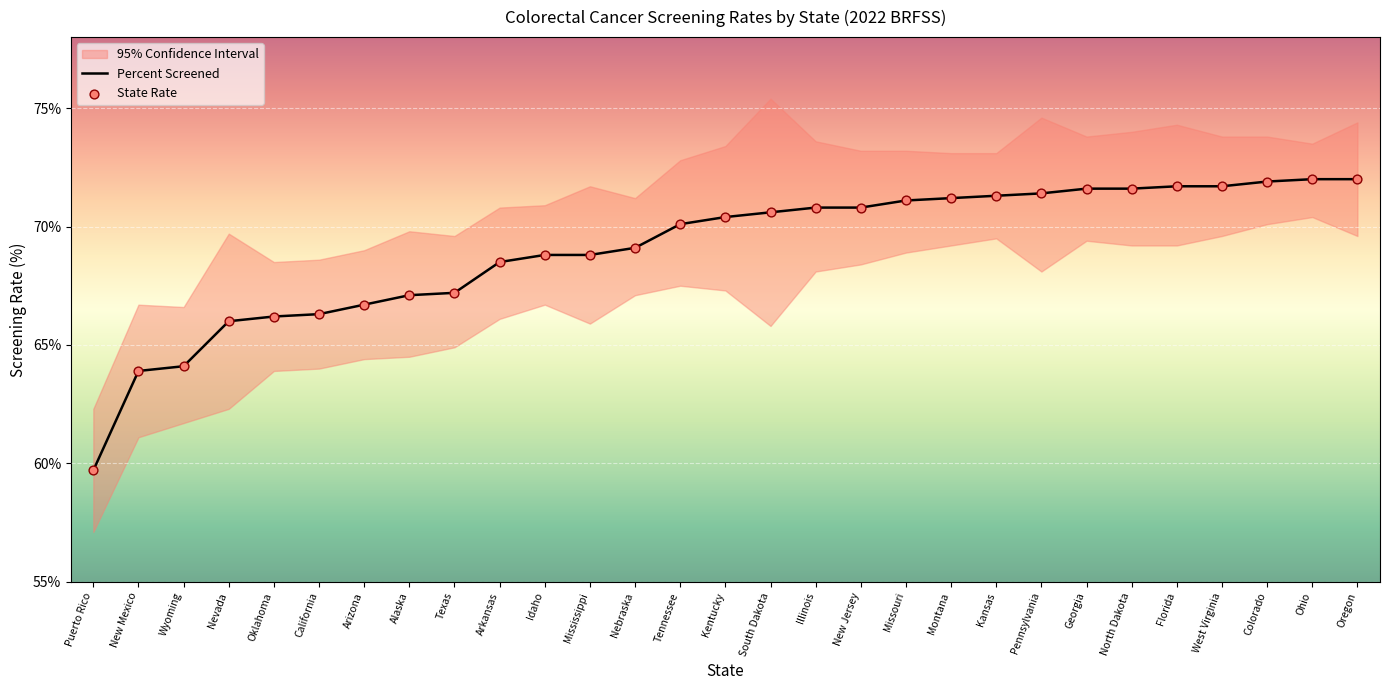

Which category has the lowest value in the Percent Screened series?

Puerto Rico